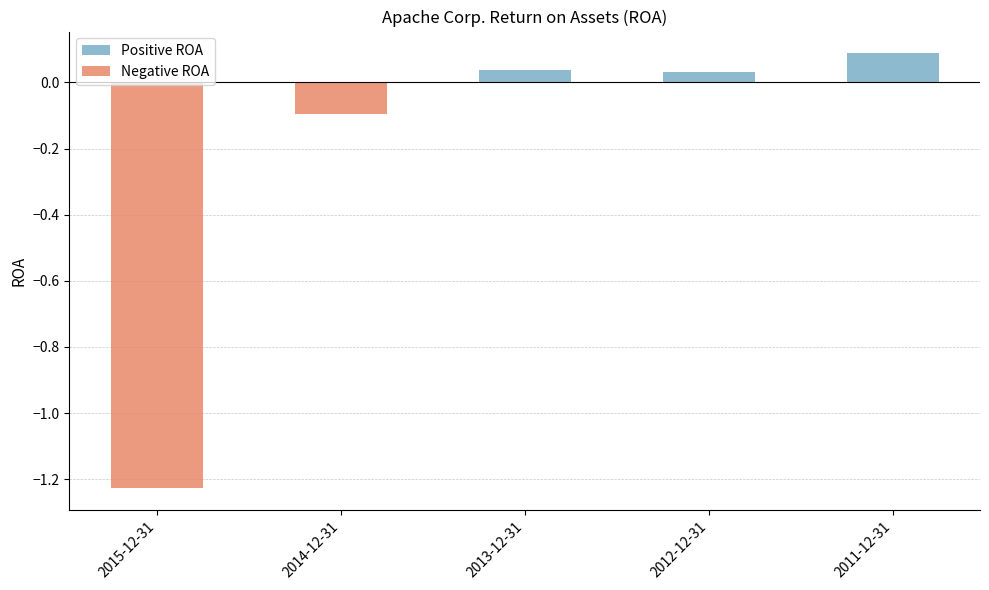

Which series has the largest total across all categories?

Positive ROA